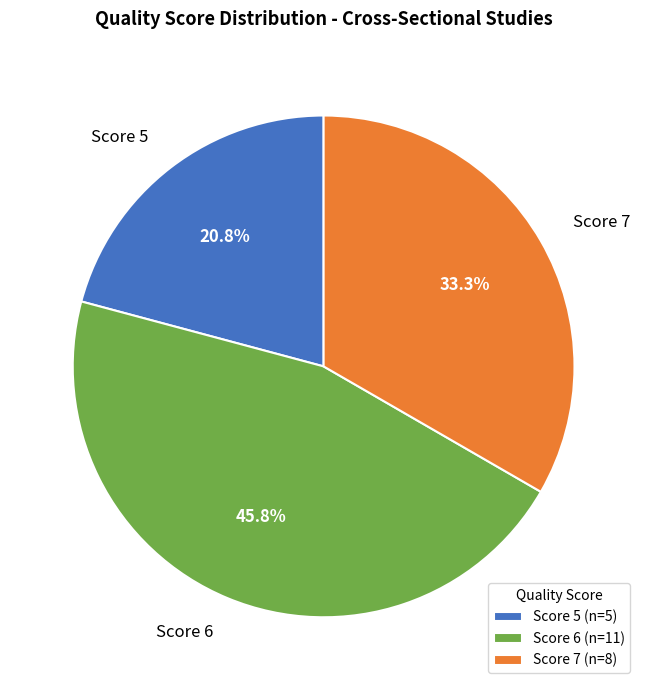

Approximately how many times larger is the value at Score 7 compared to Score 5?

1.6